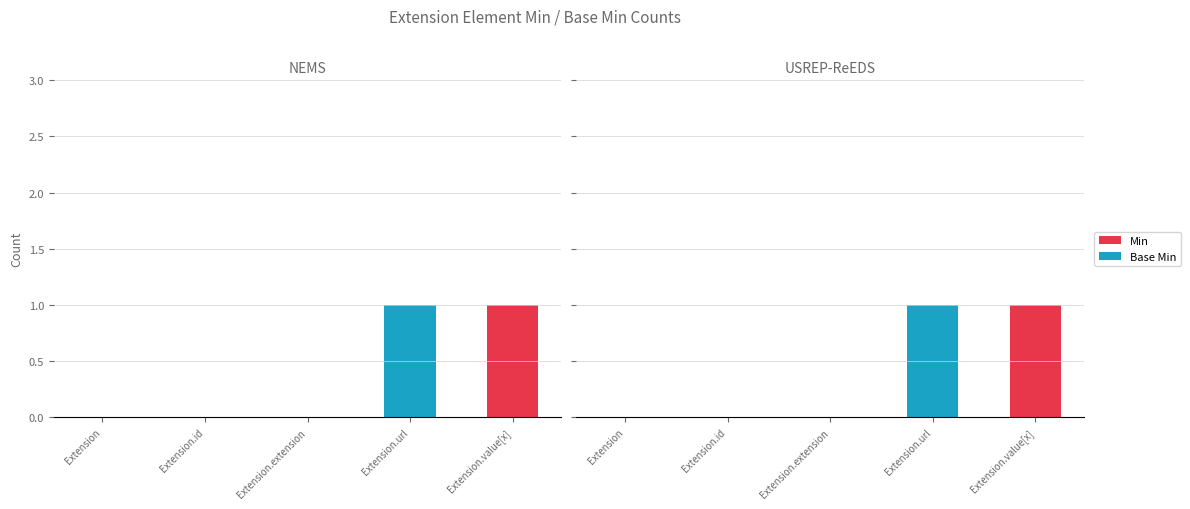

Count the number of data series in this chart.

2